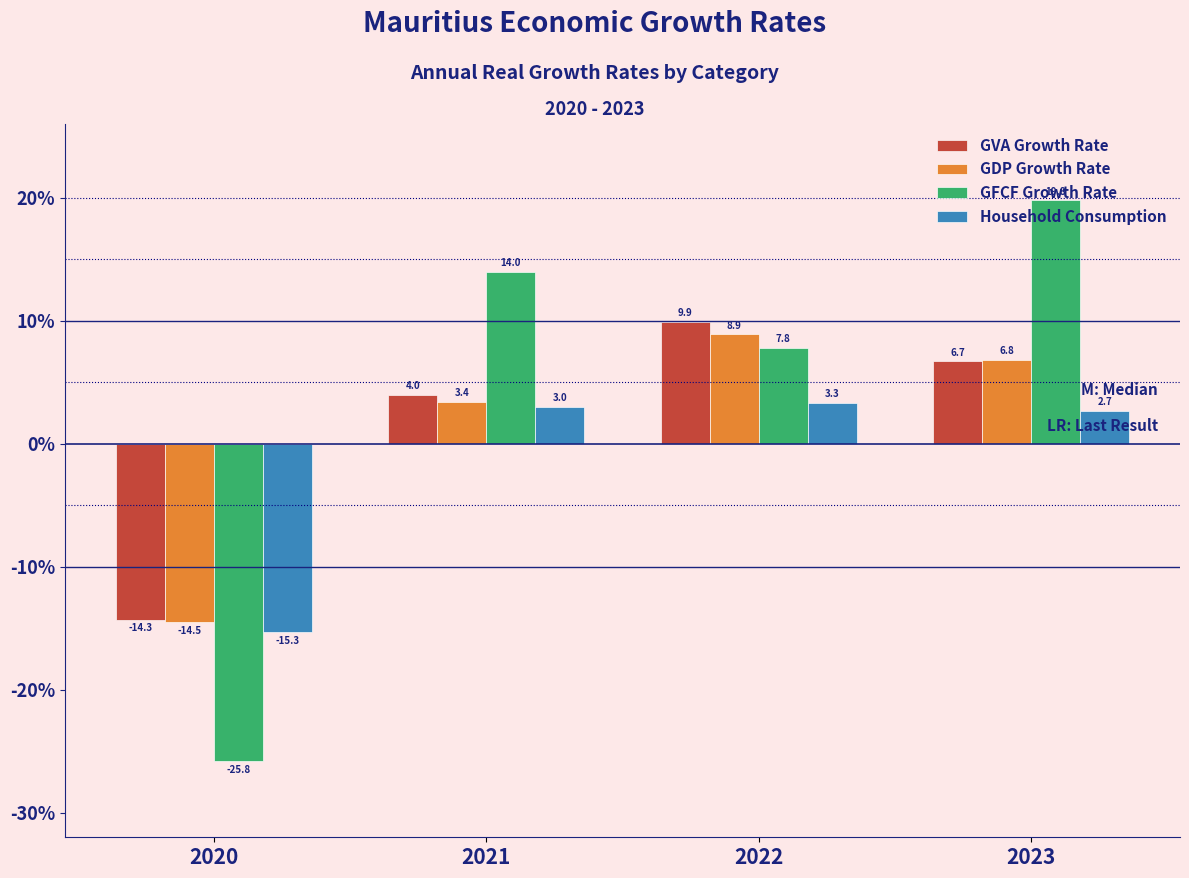

What is the highest value of the GDP Growth Rate series?

8.9